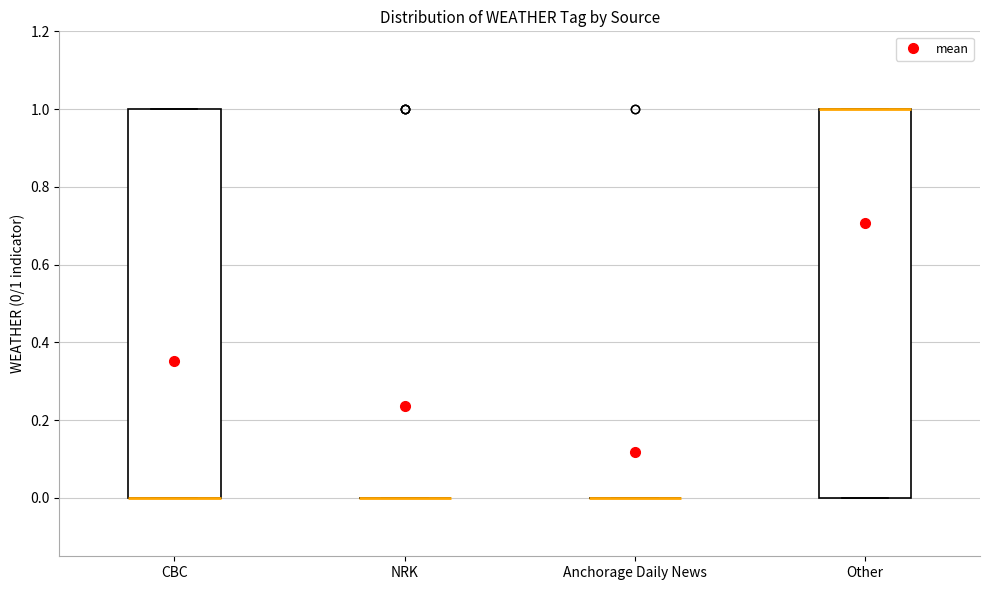

Reading left to right, transcribe this box plot: for each box, give where its median line is, the range the box spans, and where its two whiskers end, as read against the y-axis. The values are not printed on the chart, so give them approximately, as read against the axis.

CBC: median 0 (drawn on the box's lower edge), box 0 to 1, whiskers 0 to 1
NRK: box collapsed to a line at 0, whiskers 0 to 0
Anchorage Daily News: box collapsed to a line at 0, whiskers 0 to 0
Other: median 1 (drawn on the box's upper edge), box 0 to 1, whiskers 0 to 1